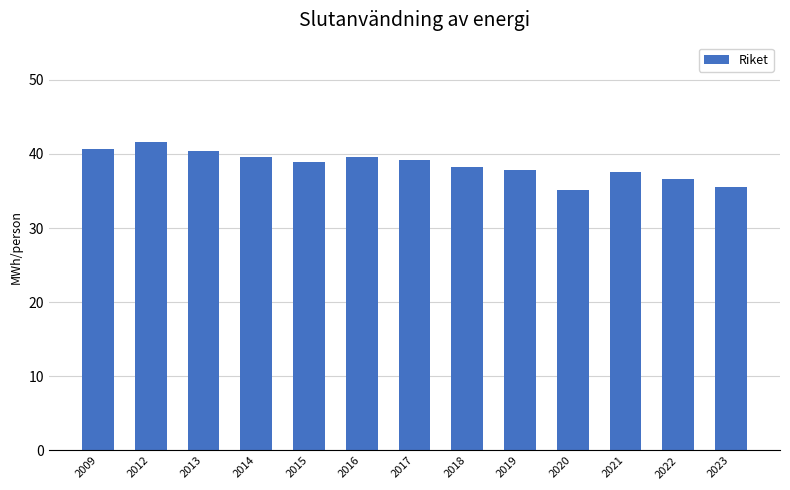

The chart shows a value of 16.5 at 2022. True or false?

False